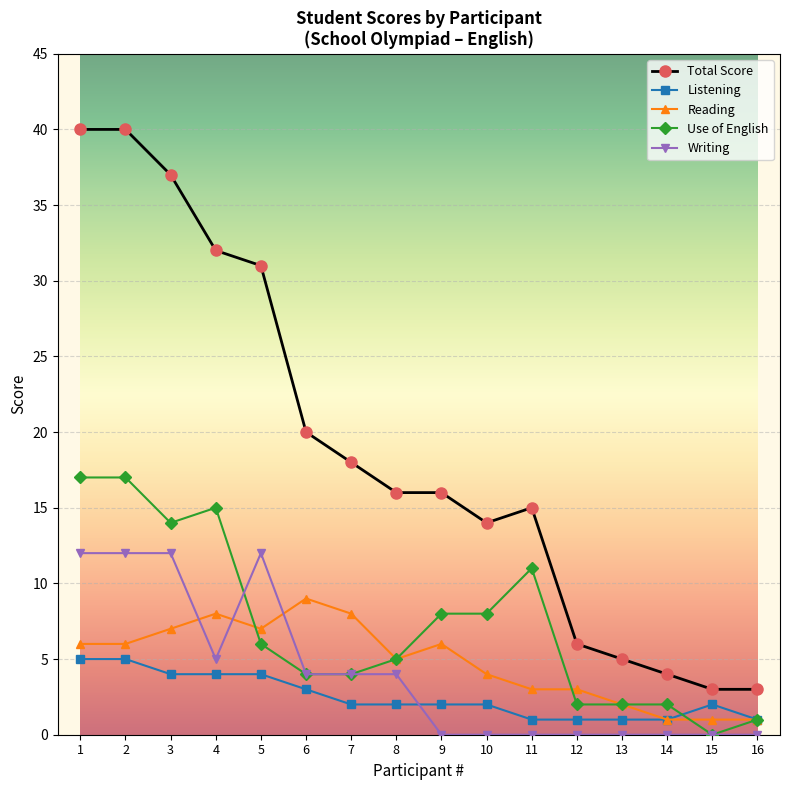

What is the value of the Total Score point at the 6th from the left?

20